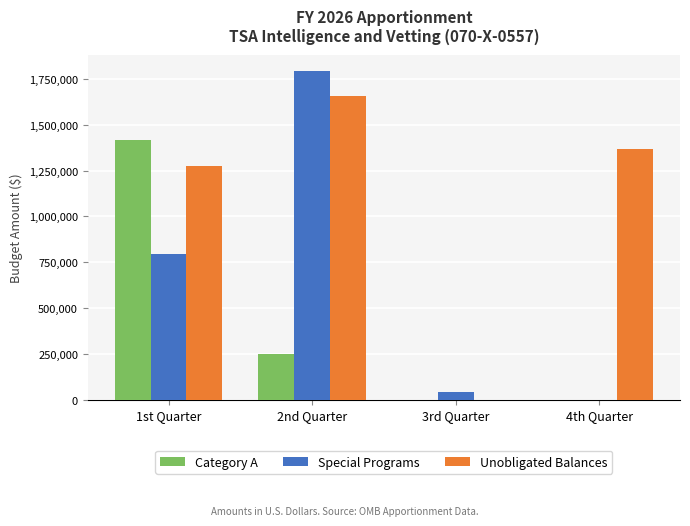

At which label is Special Programs closest to 896796?

1st Quarter